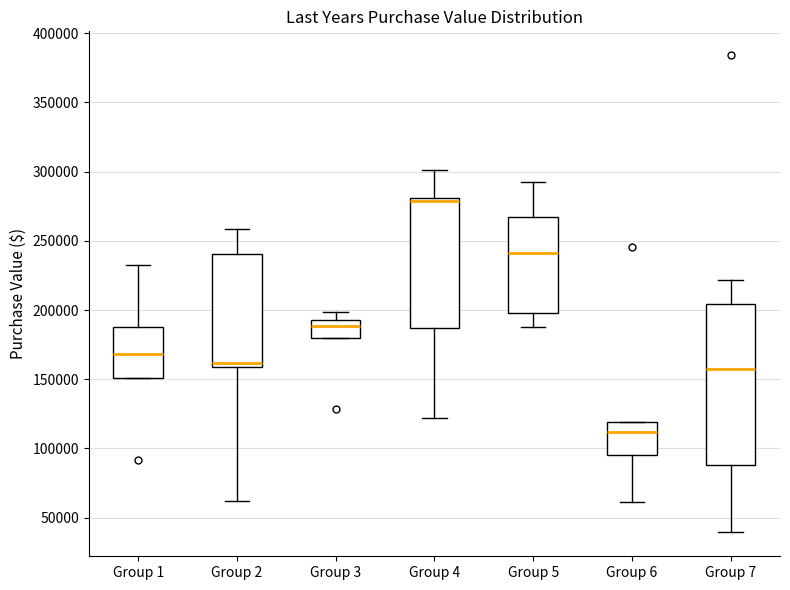

Comparing the boxes themselves (not the whiskers), which one is the tallest?

Group 7